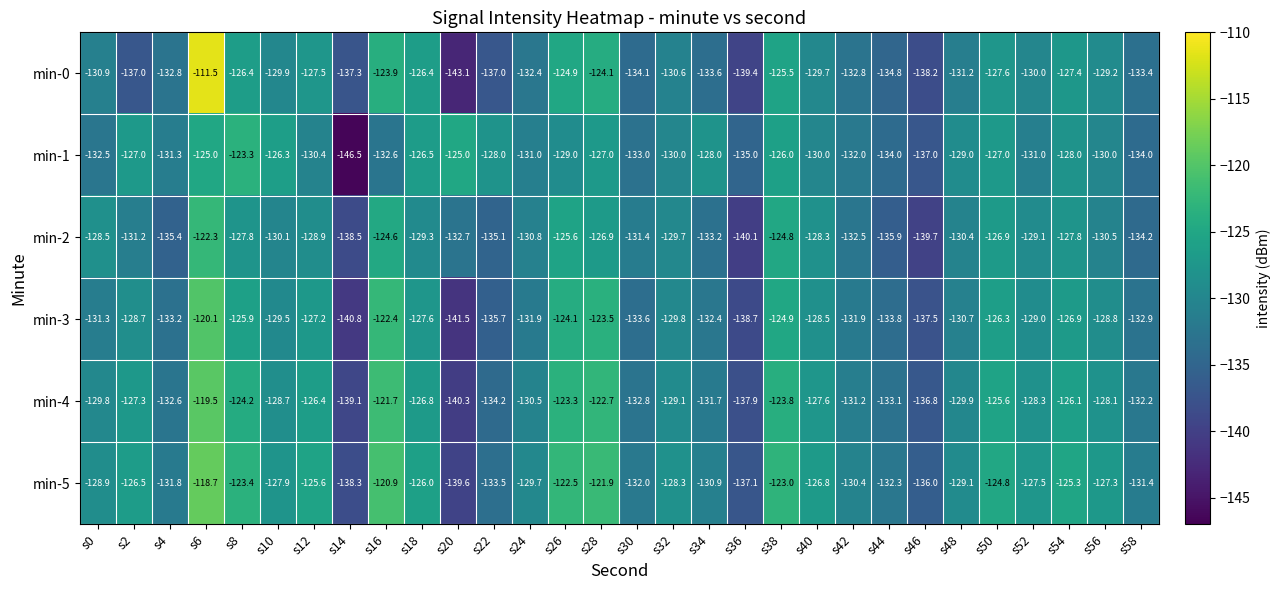

What is the minimum value for min-3?

-141.5